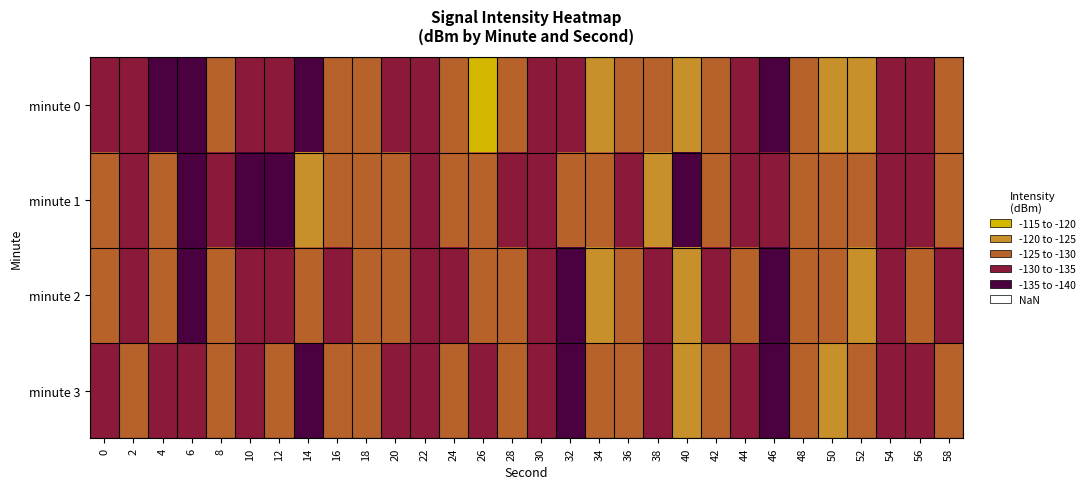

Which series has the widest spread of values?

minute 0